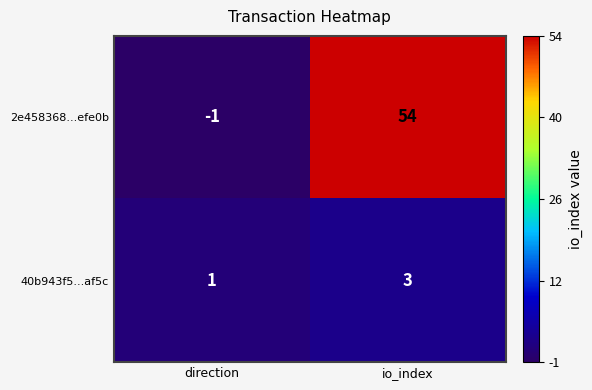

Rank the series at direction from highest to lowest value.

40b943f5...af5c, 2e458368...efe0b